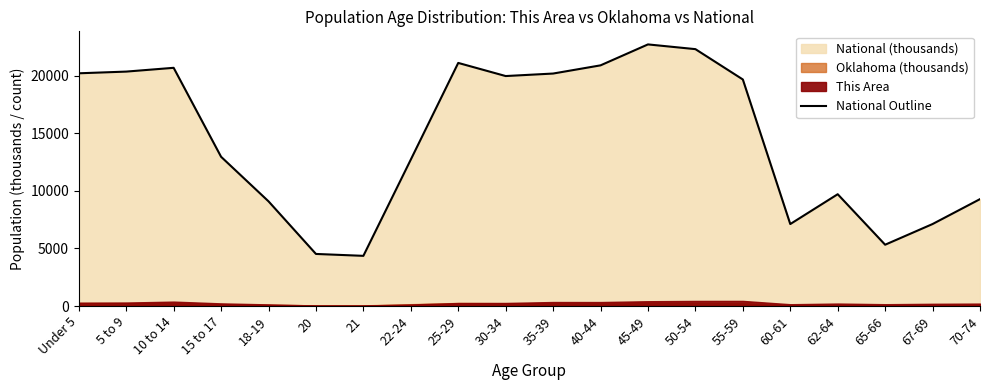

What is the difference between the second highest and minimum values?

17943.8